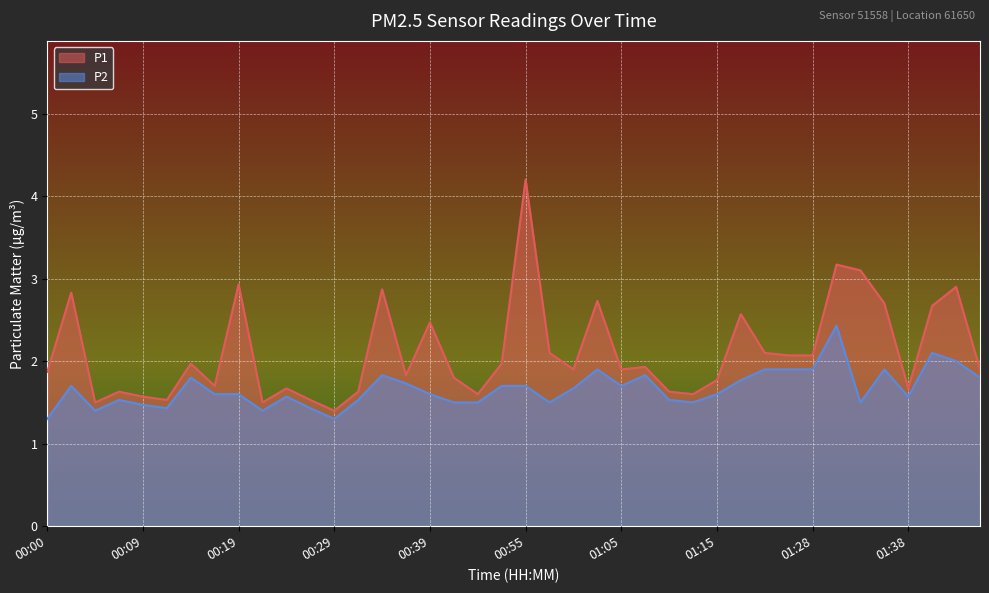

Which series has the largest range (max minus min)?

P1